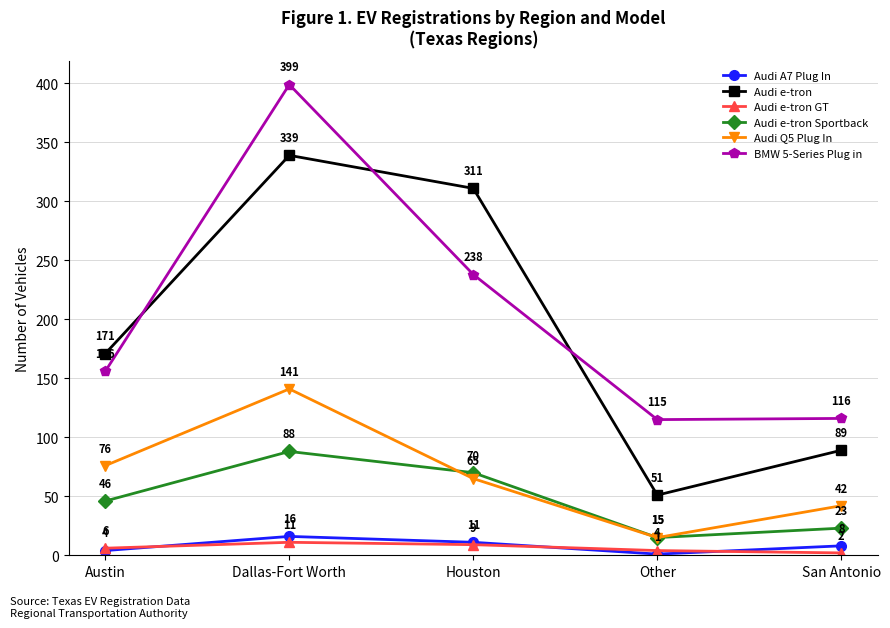

What is the minimum value for Audi Q5 Plug In?

15